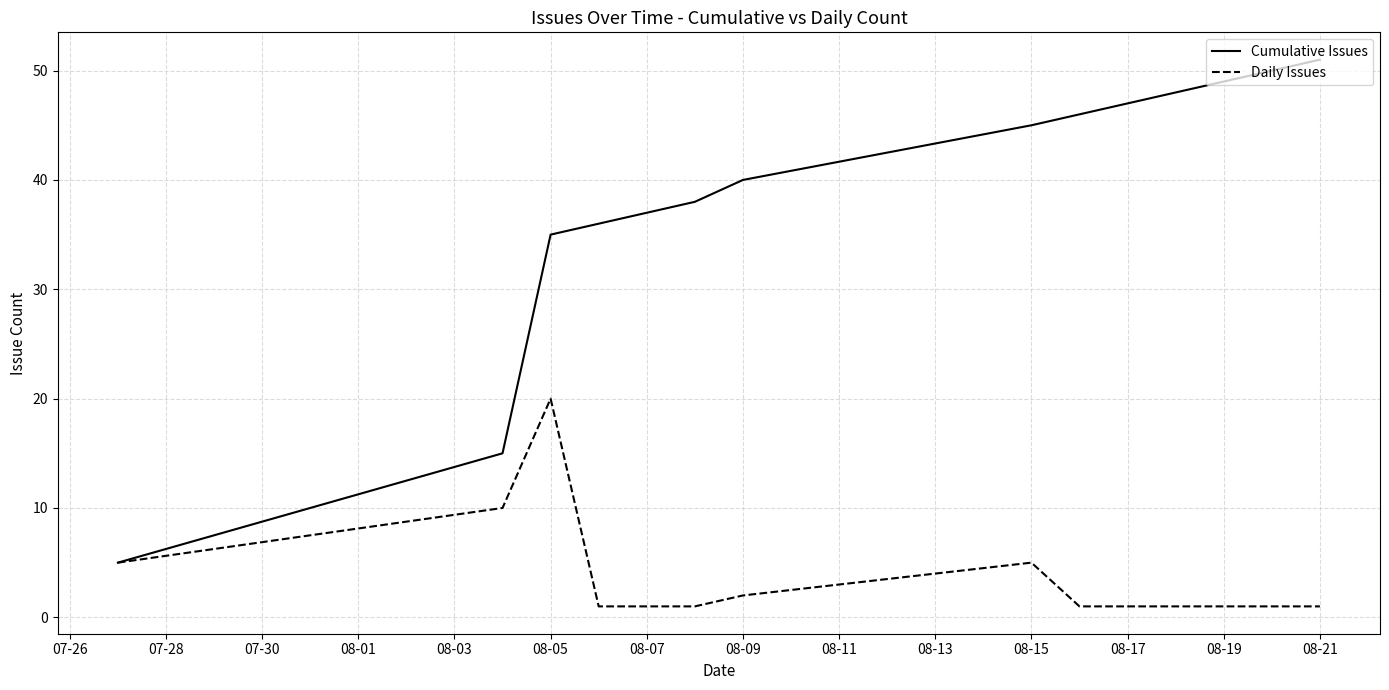

List the series in order of their peak value, highest first.

Cumulative Issues, Daily Issues